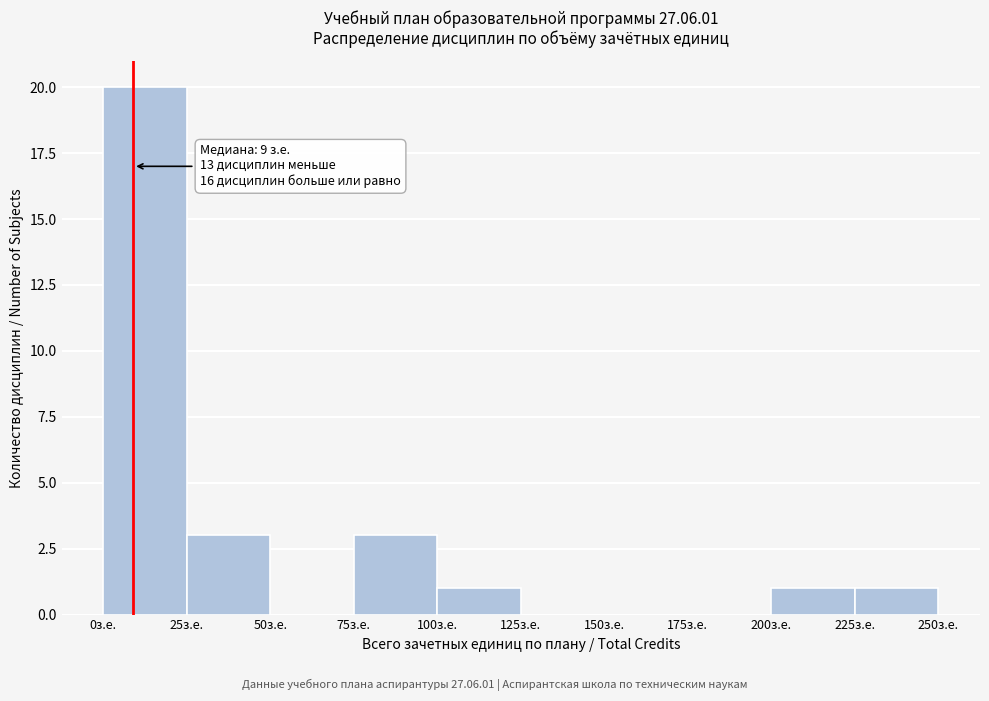

Over which range of the x-axis is the bar tallest?

0 to 25